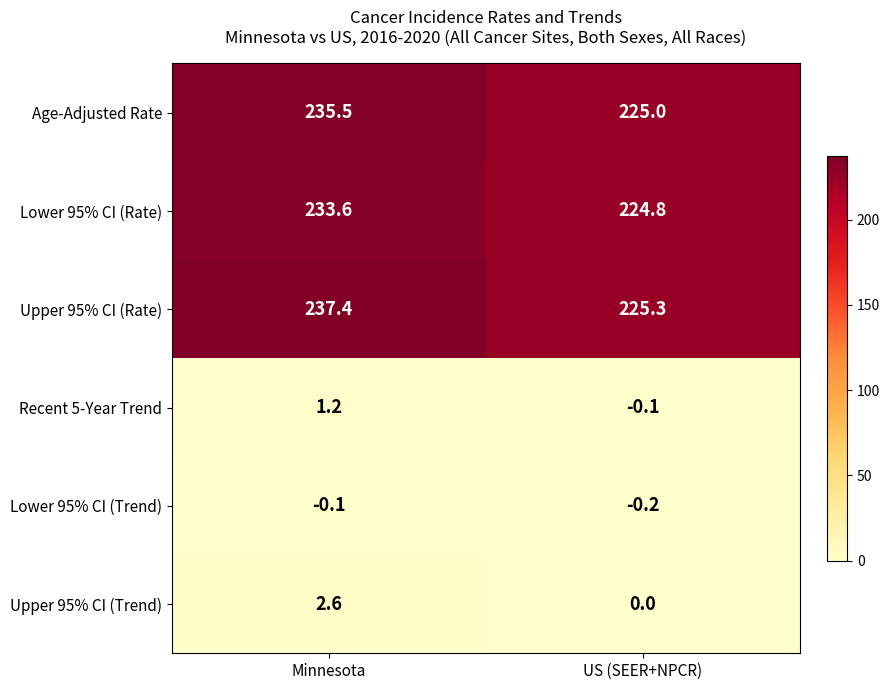

What is the sum of the Recent 5-Year Trend values at Minnesota and US (SEER+NPCR)?

1.1